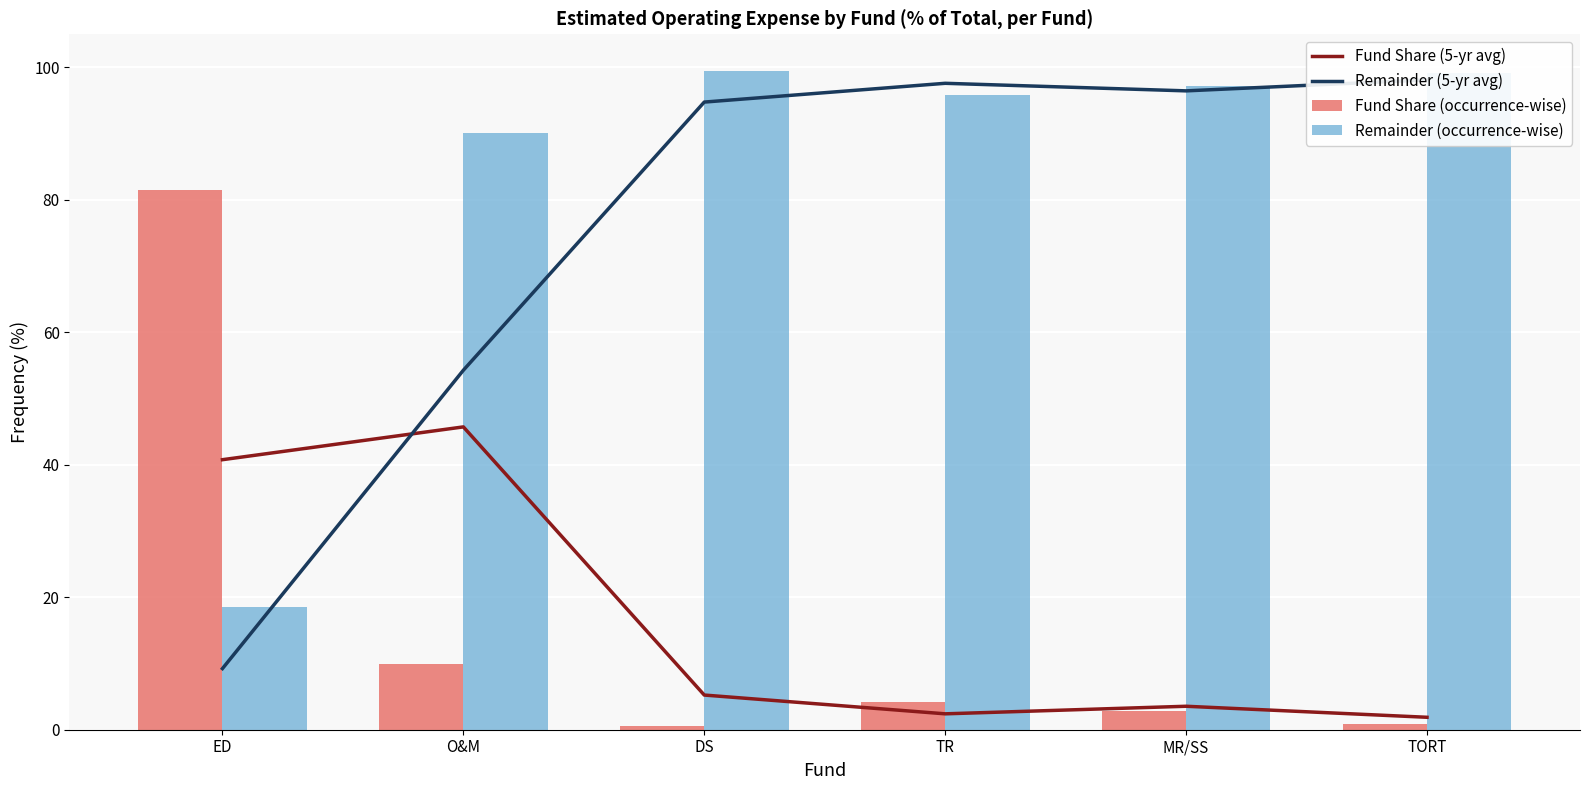

What is the minimum value for Remainder (occurrence-wise)?

18.5